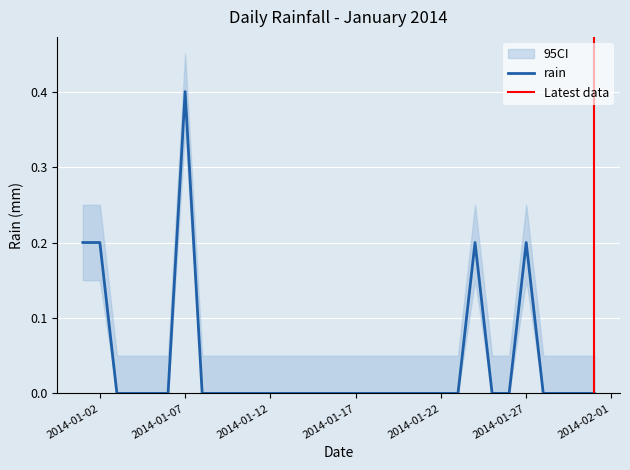

Reading left to right, what are all the values shown in this chart?

0.2	0.2	0.0	0.0	0.0	0.0	0.4	0.0	0.0	0.0	0.0	0.0	0.0	0.0	0.0	0.0	0.0	0.0	0.0	0.0	0.0	0.0	0.0	0.2	0.0	0.0	0.2	0.0	0.0	0.0	0.0